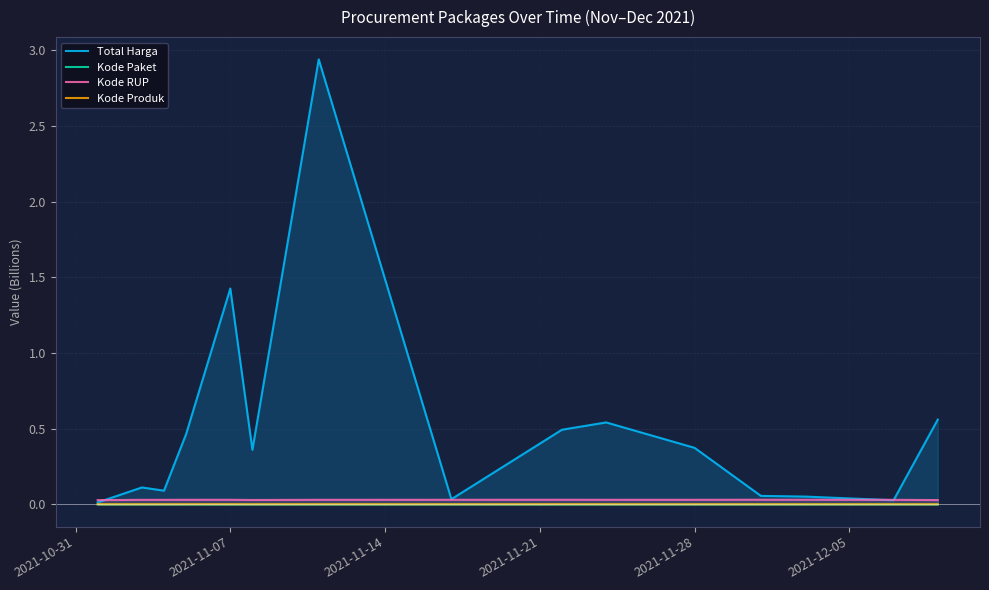

At how many categories does at least one series exceed 2?

1